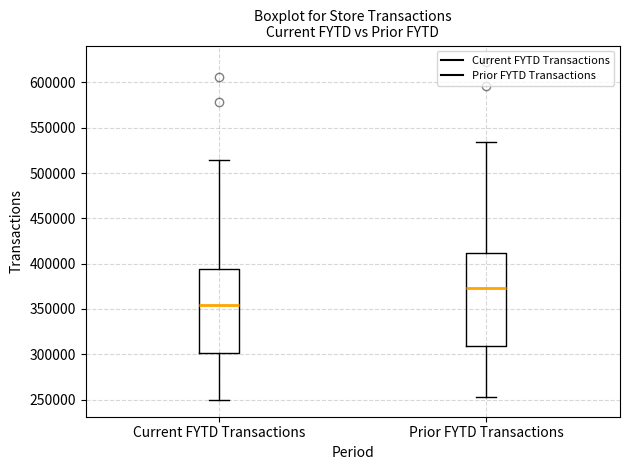

Reading left to right, read every box against the y-axis: the position of its median line, the range the box covers, and the ends of its whiskers. The values are not printed on the chart, so give them approximately, as read against the axis.

Current FYTD Transactions: median 355000, box 300000 to 395000, whiskers 250000 to 515000
Prior FYTD Transactions: median 375000, box 310000 to 410000, whiskers 250000 to 535000